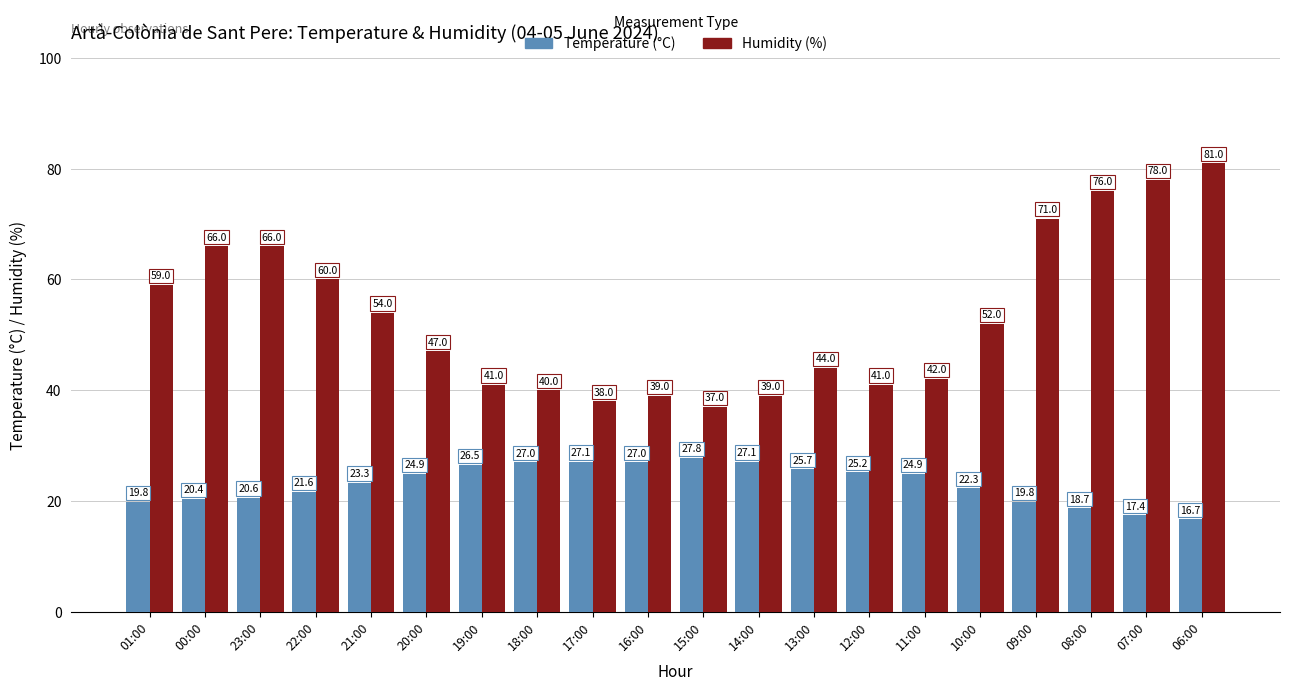

Reading left to right, transcribe all the data shown in this chart.

Temperature (°C): 01:00=19.8	00:00=20.4	23:00=20.6	22:00=21.6	21:00=23.3	20:00=24.9	19:00=26.5	18:00=27.0	17:00=27.1	16:00=27.0	15:00=27.8	14:00=27.1	13:00=25.7	12:00=25.2	11:00=24.9	10:00=22.3	09:00=19.8	08:00=18.7	07:00=17.4	06:00=16.7
Humidity (%): 01:00=59.0	00:00=66.0	23:00=66.0	22:00=60.0	21:00=54.0	20:00=47.0	19:00=41.0	18:00=40.0	17:00=38.0	16:00=39.0	15:00=37.0	14:00=39.0	13:00=44.0	12:00=41.0	11:00=42.0	10:00=52.0	09:00=71.0	08:00=76.0	07:00=78.0	06:00=81.0